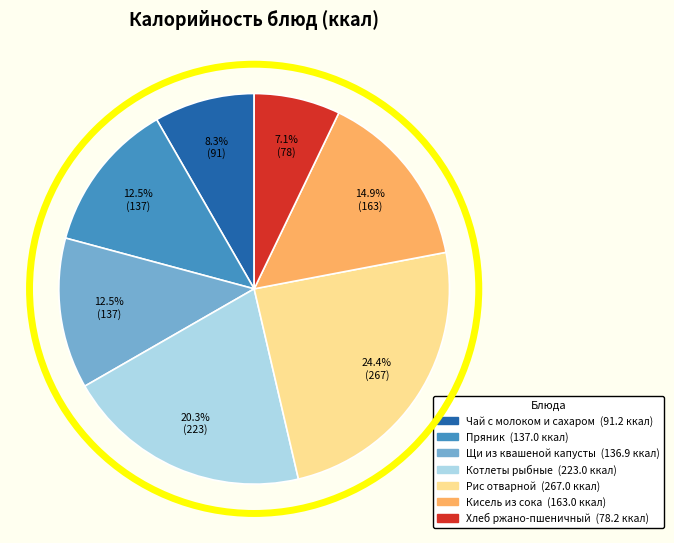

How many slices are in this pie chart?

7